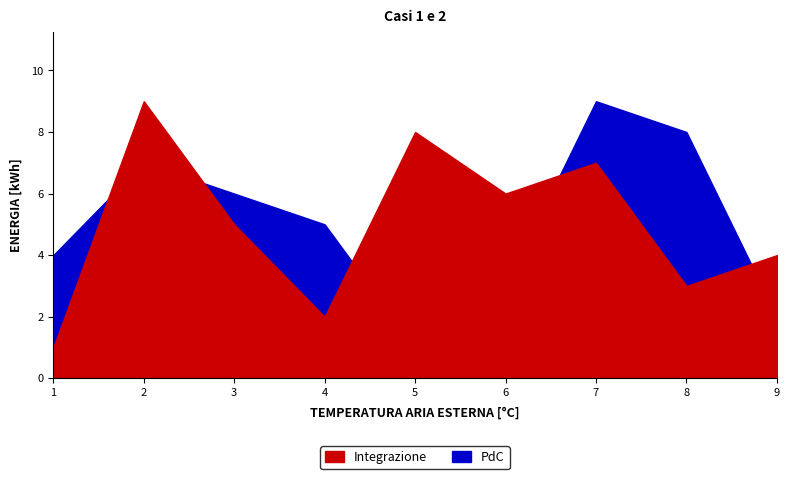

Reading right to left, transcribe all the data shown in this chart.

Integrazione: 4	3	7	6	8	2	5	9	1
PdC: 2	8	9	3	1	5	6	7	4